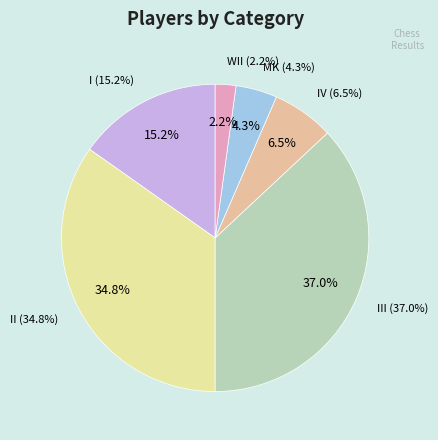

What percentage do I and MK together represent?

19.6%